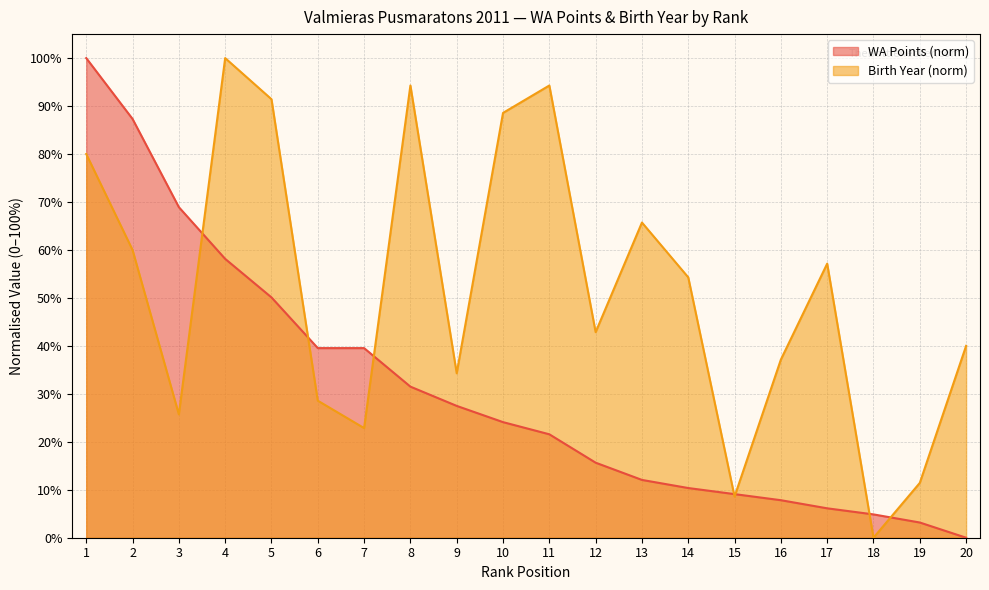

What is the difference between the WA values at 17 and 9?

21.4